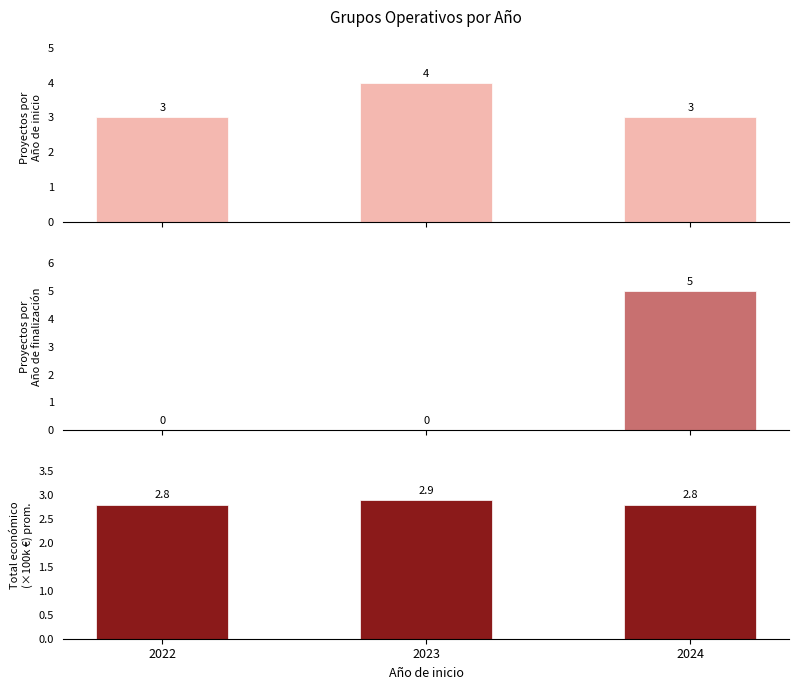

True or false: Total económico
(×100k €) prom. has a value of 4.7 at 2024.

False